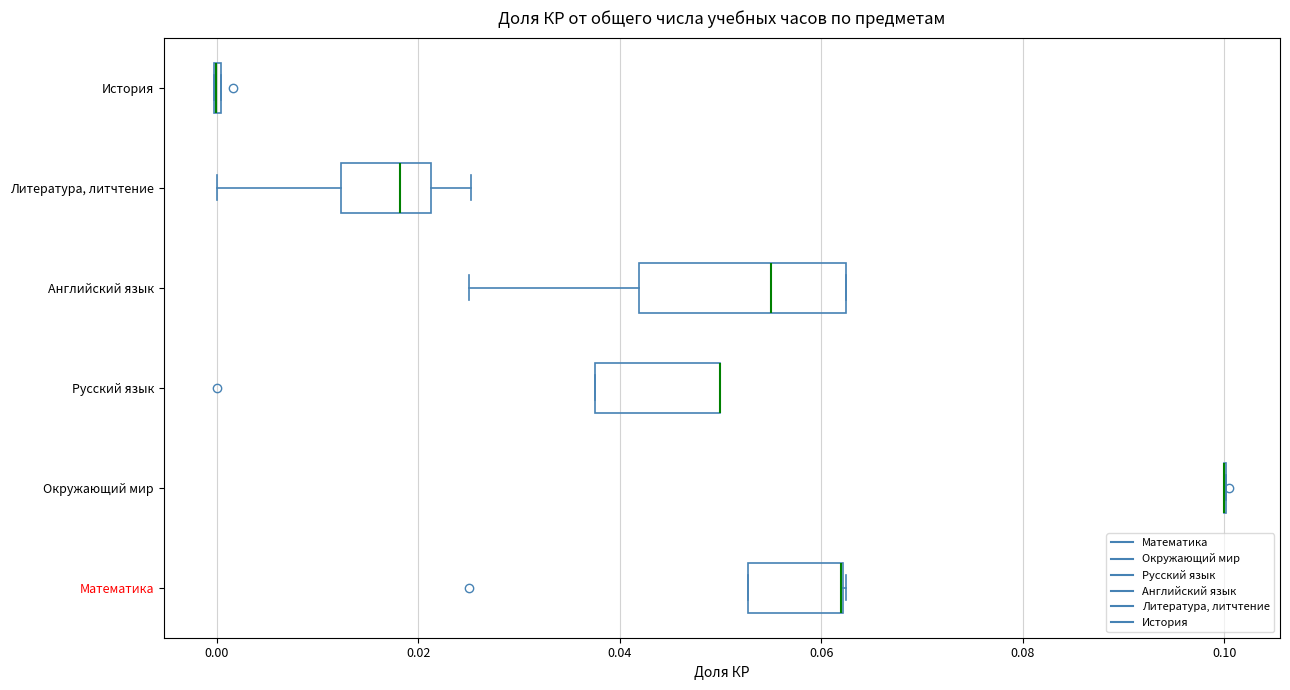

Which box is the widest, from its left edge to its right edge?

Английский язык